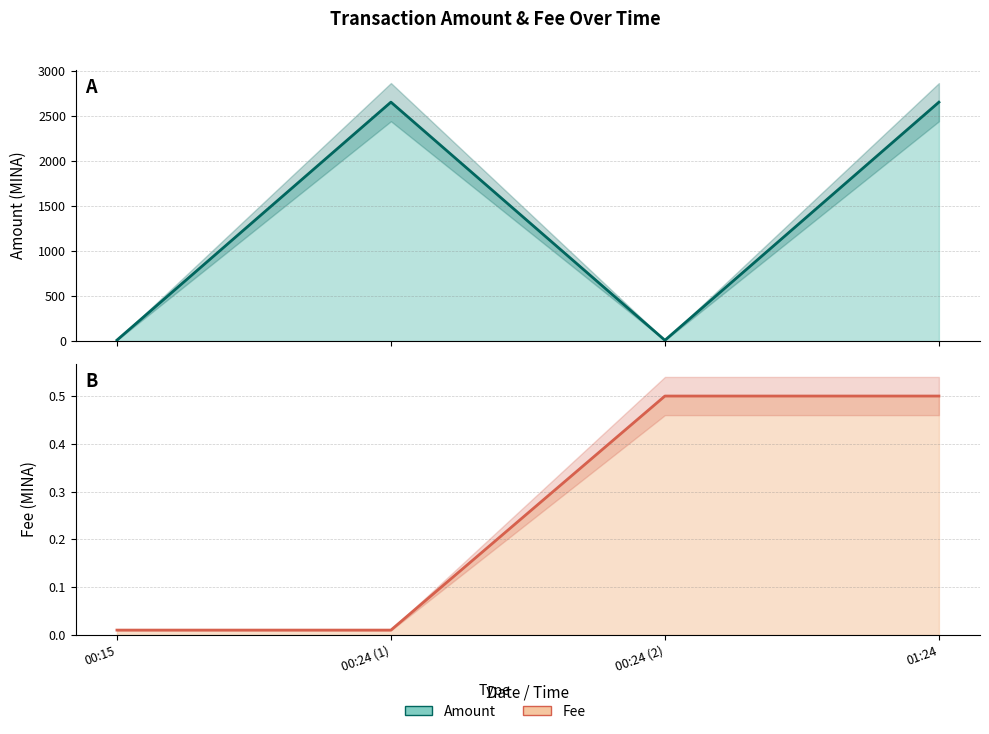

At 00:24 (2), list the series in order from smallest to largest.

Fee (line), Amount (line)